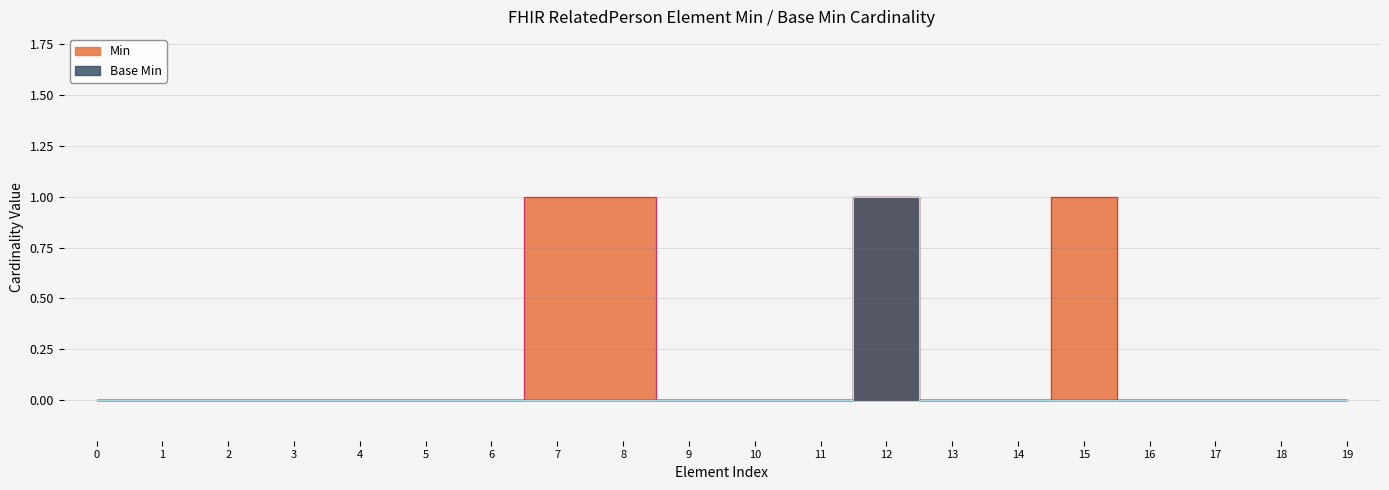

Reading right to left, list all the values displayed in this chart.

Min: 0	0	0	0	1	0	0	1	0	0	0	1	1	0	0	0	0	0	0	0
Base Min: 0	0	0	0	0	0	0	1	0	0	0	0	0	0	0	0	0	0	0	0